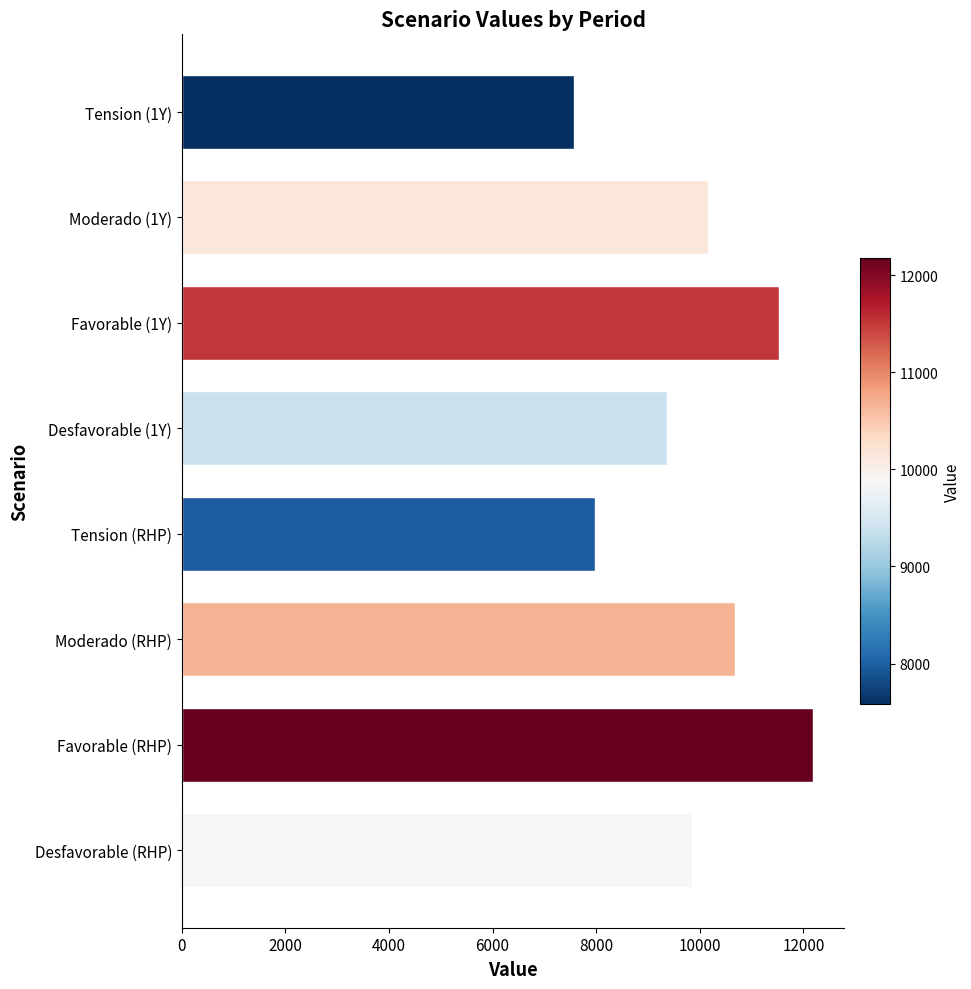

Is it true that the value at Desfavorable (1Y) is 5096?

False